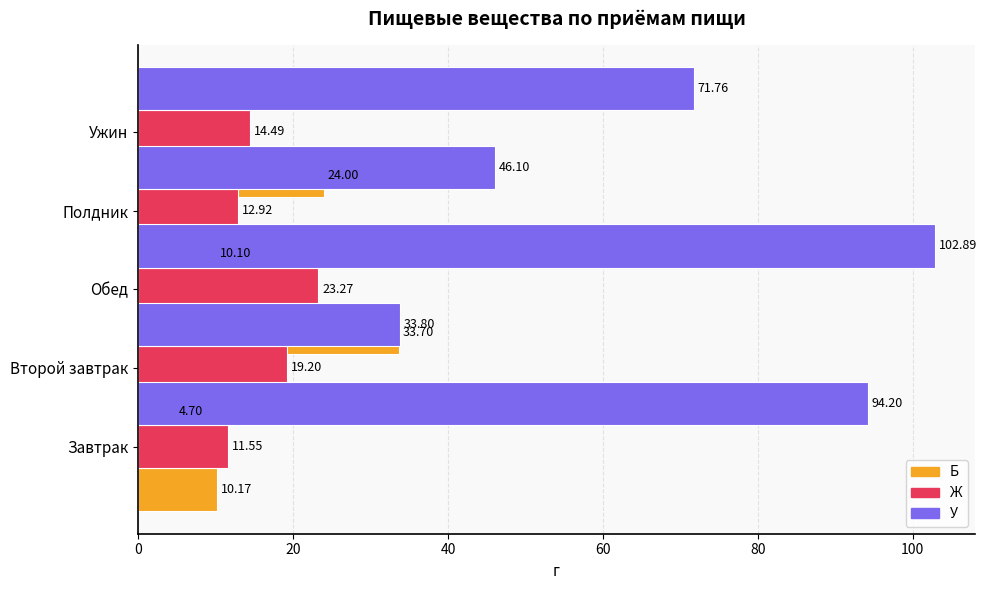

Is the value of У at 80 greater than the value of Ж at 0?

Yes